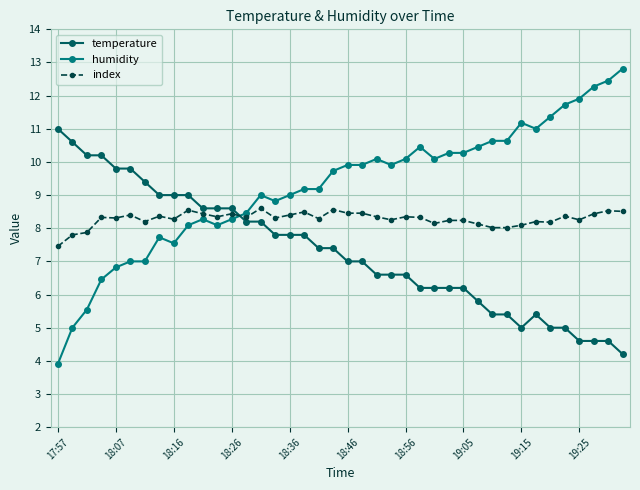

What are all the series names shown in the legend?

temperature, humidity, index